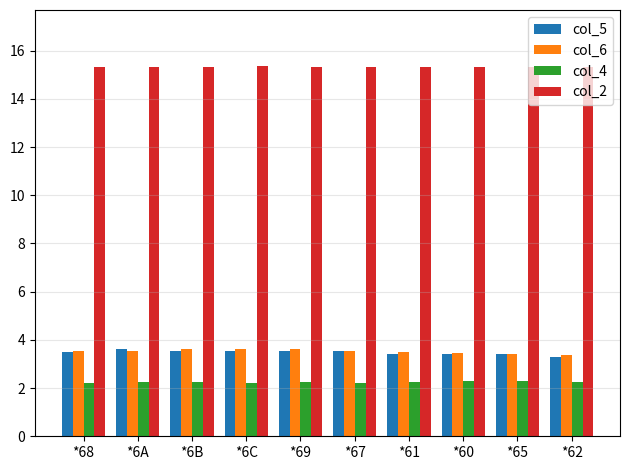

Count the number of categories in the chart.

10